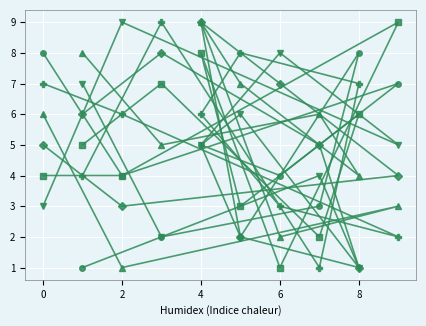

What is the greatest value displayed?

9